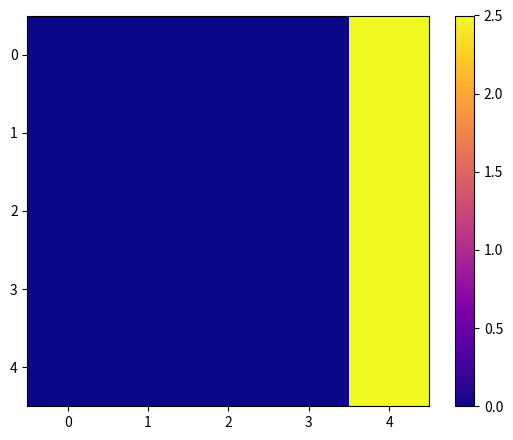

Reading left to right, transcribe all the data shown in this chart.

0: 0=0.0	1=0.0	2=0.0	3=0.0	4=2.5
1: 0=0.0	1=0.0	2=0.0	3=0.0	4=2.5
2: 0=0.0	1=0.0	2=0.0	3=0.0	4=2.5
3: 0=0.0	1=0.0	2=0.0	3=0.0	4=2.5
4: 0=0.0	1=0.0	2=0.0	3=0.0	4=2.5